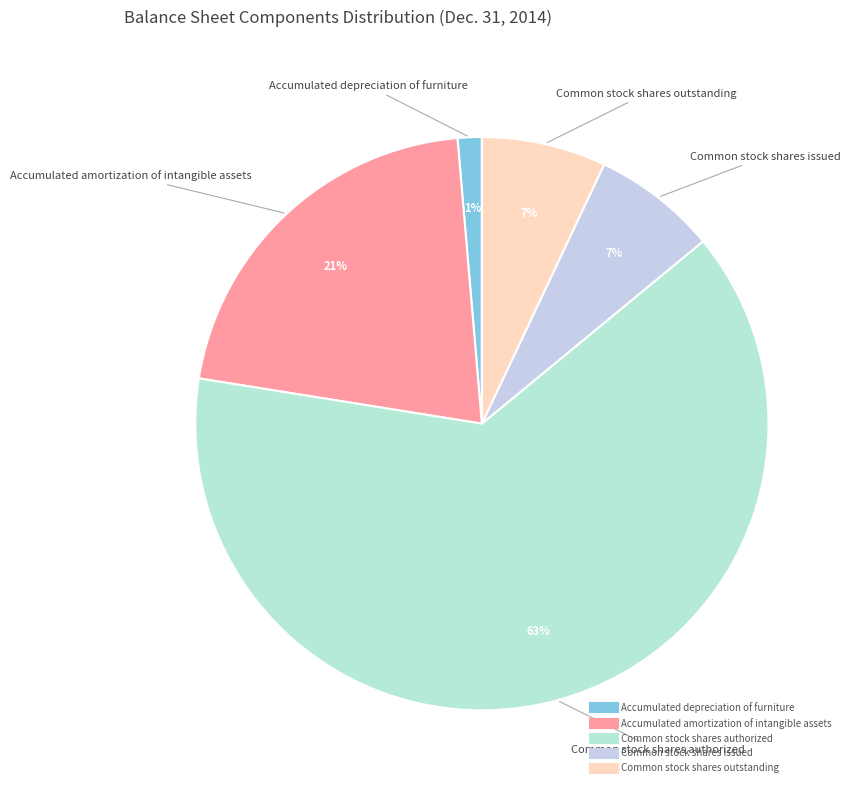

What is the majority slice?

Common stock shares authorized